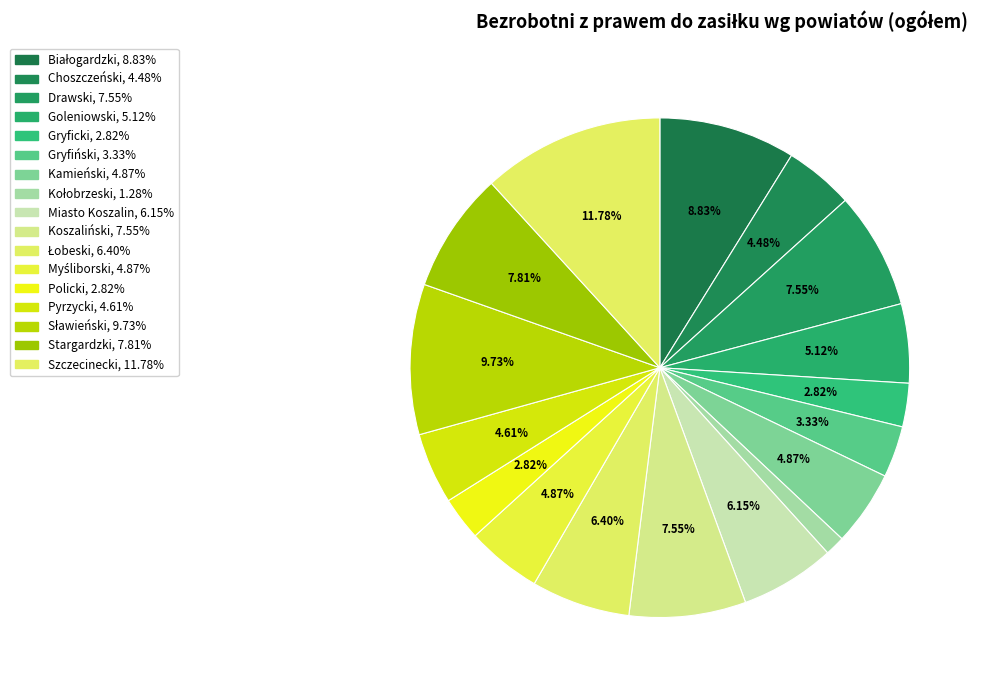

To the nearest percent, what is the average slice percentage?

6%